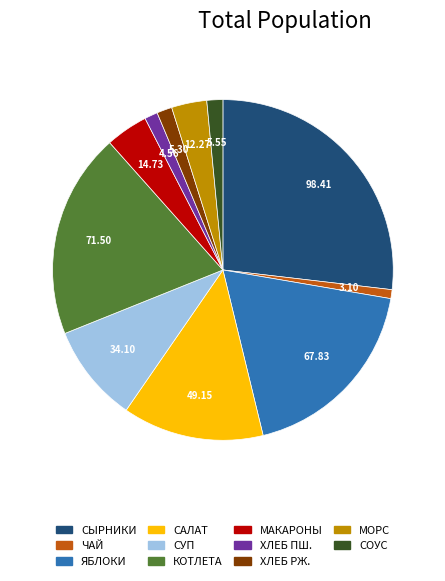

Is there any slice that represents more than half of the pie?

No